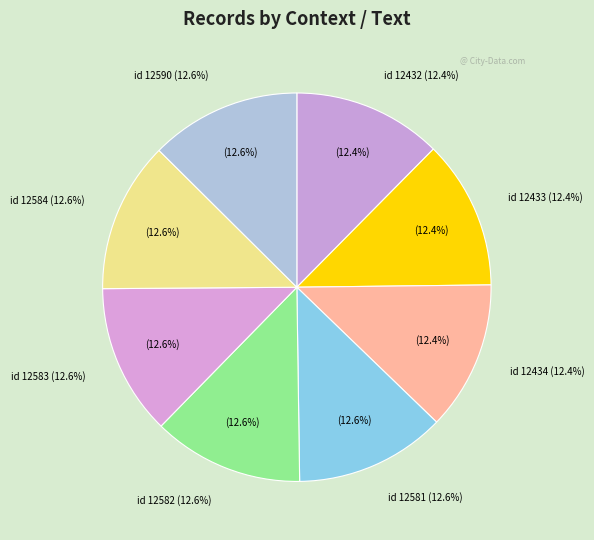

Which slice is the largest?

Let num'rous Acres (id 12590)